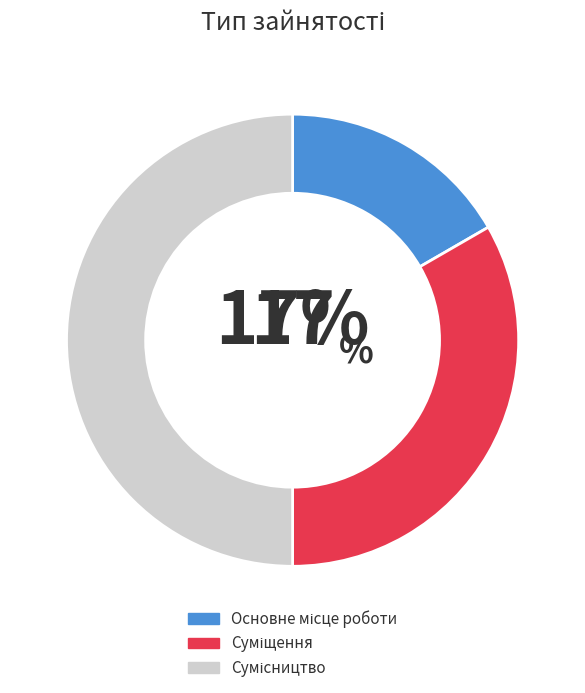

How many slices are in this pie chart?

3